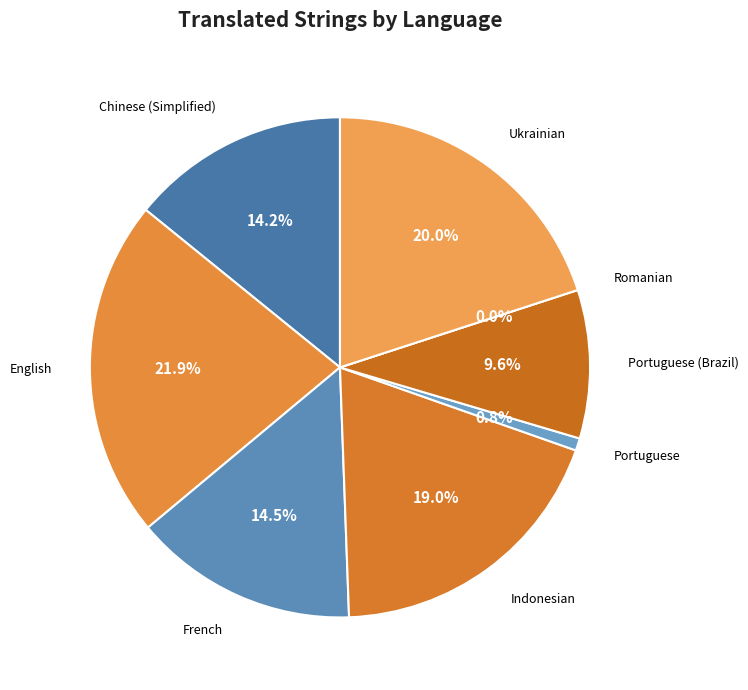

To the nearest percent, what percentage of the pie is Portuguese?

1%